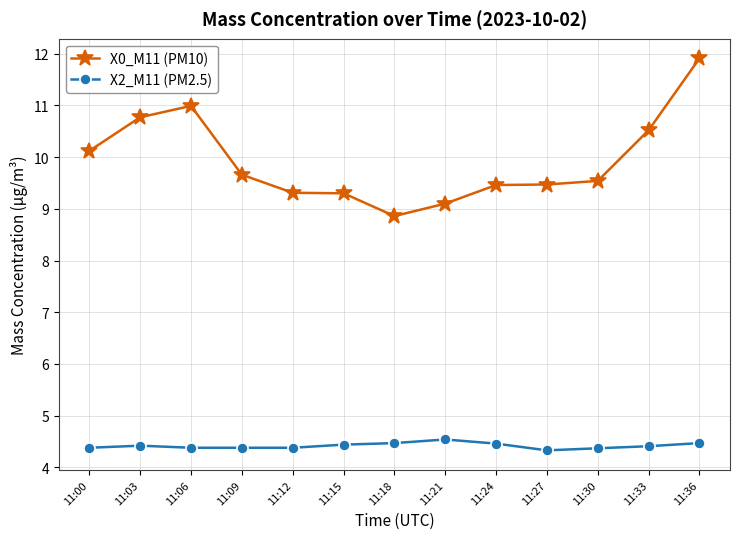

Where is X0_M11 (PM10) nearest to the value 10?

11:00